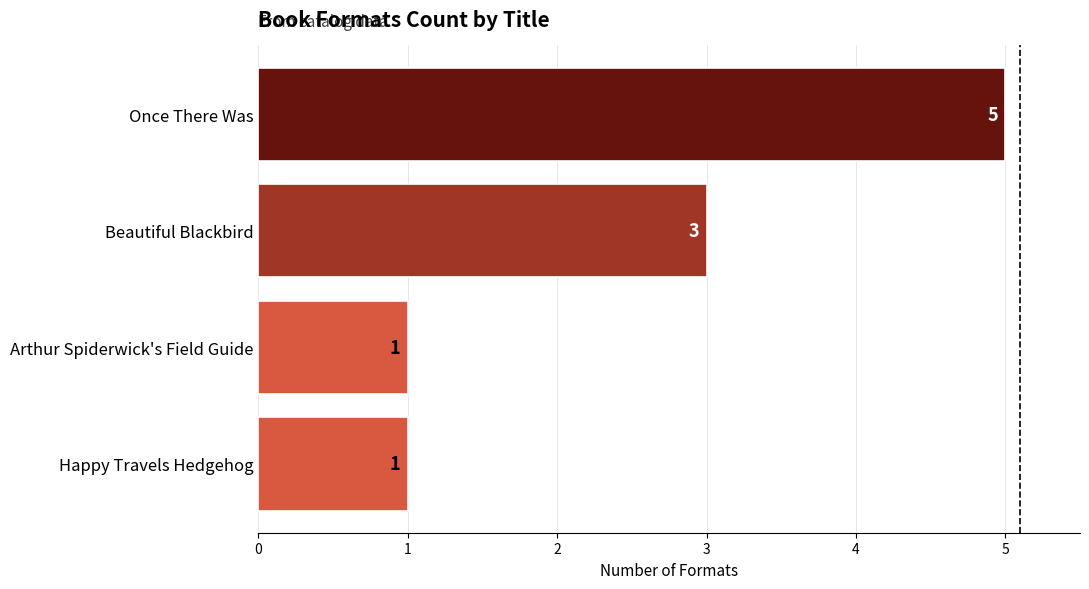

Where is the data nearest to the value 3?

Beautiful Blackbird